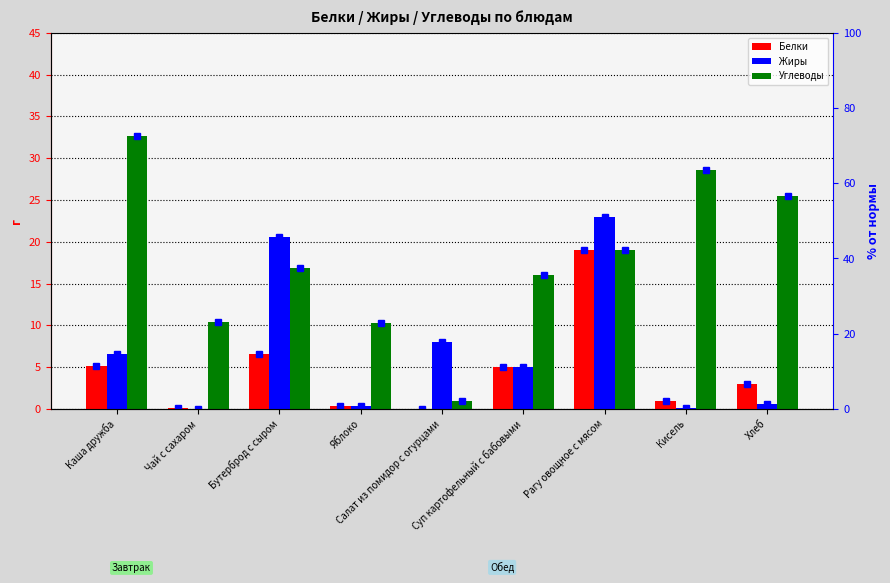

What is the difference between the maximum and minimum values in the Белки % series?

42.2